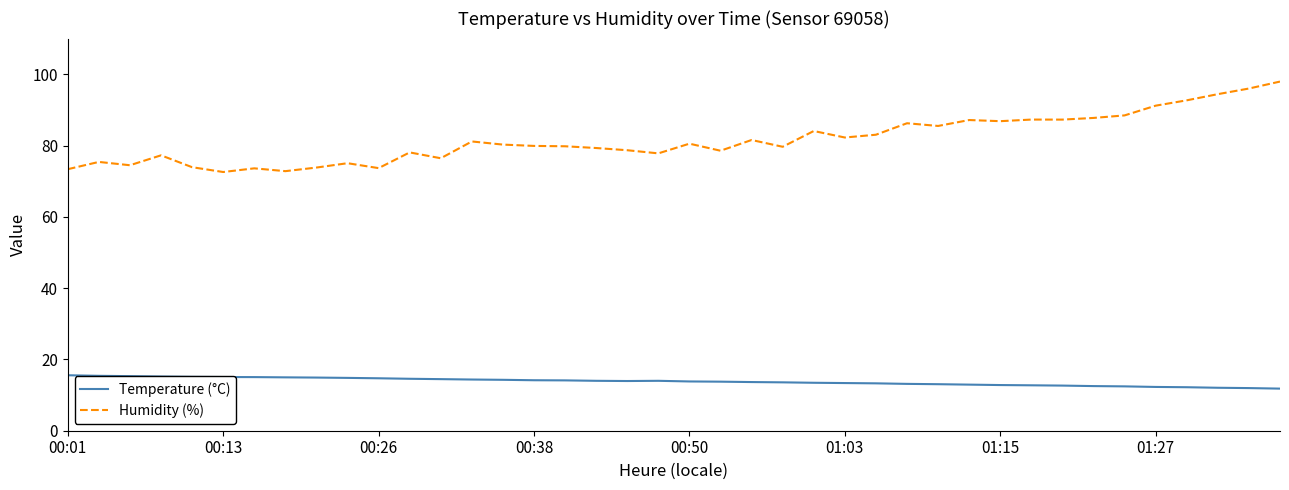

Is this an area chart (filled region under the line)?

No